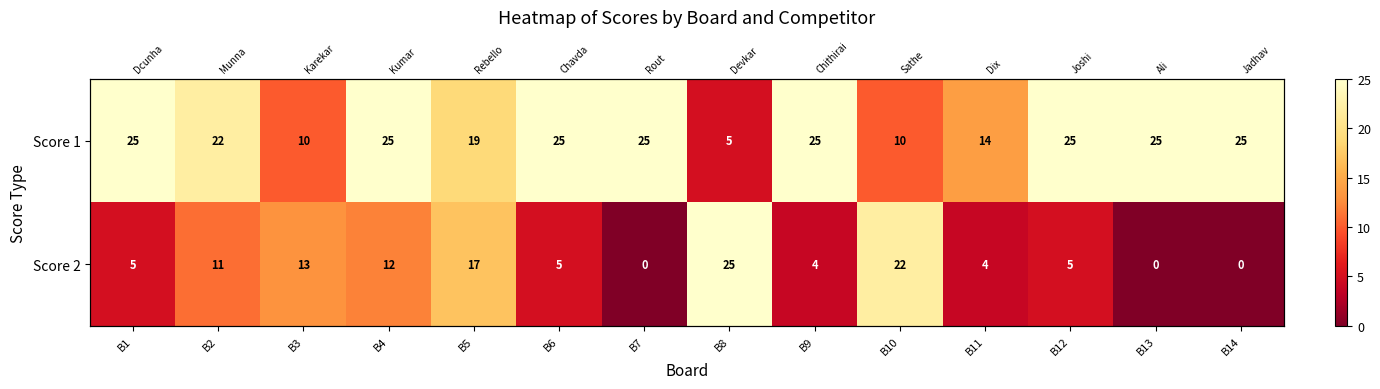

True or false: Score 1 has a value of 34 at B5.

False